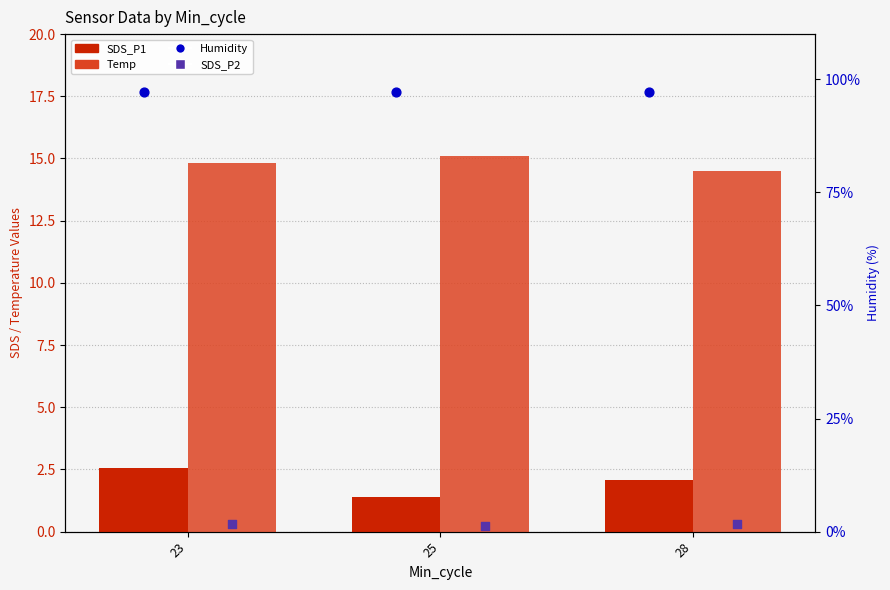

Which series has the widest spread of Y values?

SDS_P1